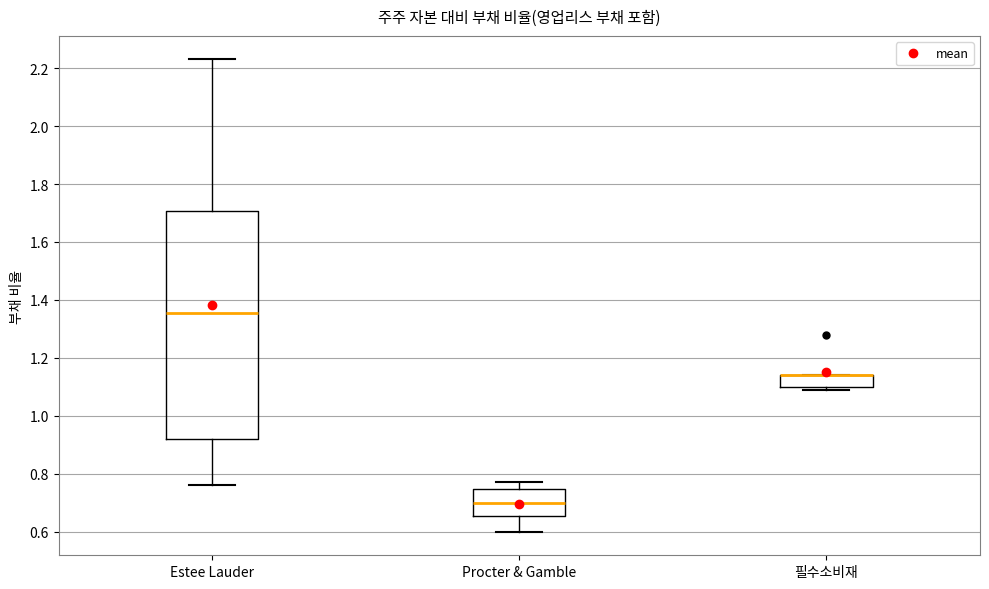

Which box is the tallest, from its lower edge to its upper edge?

Estee Lauder